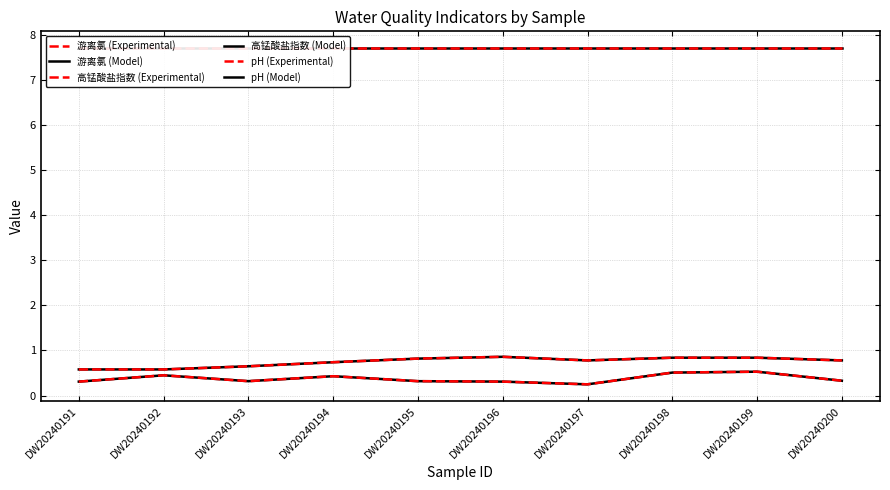

List the labels in order of 高锰酸盐指数 (Model) value, smallest first.

DW20240191, DW20240192, DW20240193, DW20240194, DW20240197, DW20240200, DW20240195, DW20240198, DW20240199, DW20240196